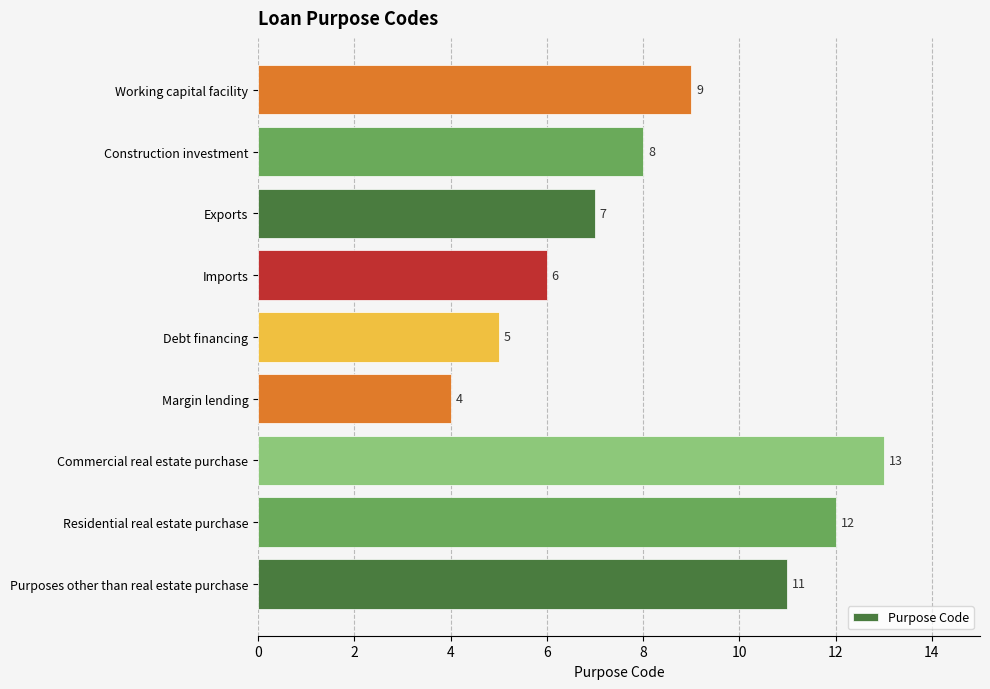

What is the average value?

8